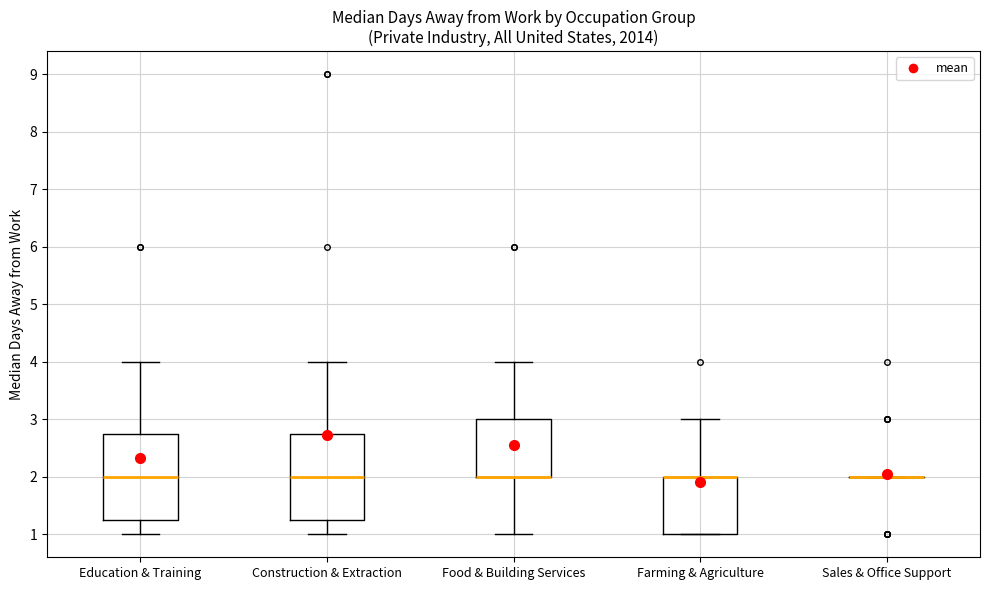

Reading left to right, transcribe this box plot: for each box, give where its median line is, the range the box spans, and where its two whiskers end, as read against the y-axis. The values are not printed on the chart, so give them approximately, as read against the axis.

Education & Training: median 2.0, box 1.3 to 2.8, whiskers 1.0 to 4.0
Construction & Extraction: median 2.0, box 1.3 to 2.8, whiskers 1.0 to 4.0
Food & Building Services: median 2.0 (drawn on the box's lower edge), box 2.0 to 3.0, whiskers 1.0 to 4.0
Farming & Agriculture: median 2.0 (drawn on the box's upper edge), box 1.0 to 2.0, whiskers 1.0 to 3.0
Sales & Office Support: box collapsed to a line at 2.0, whiskers 2.0 to 2.0